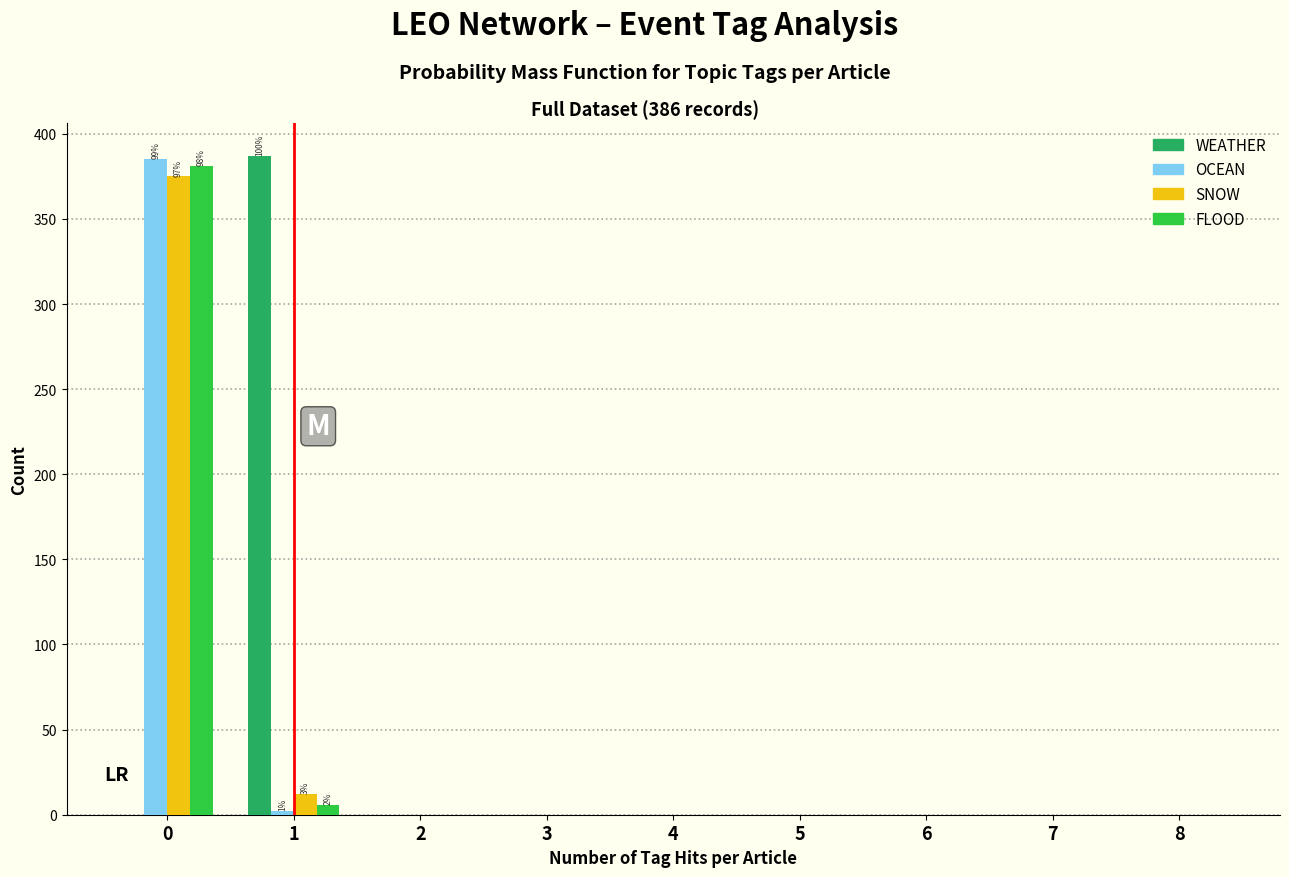

What is the sum of all OCEAN values?

387